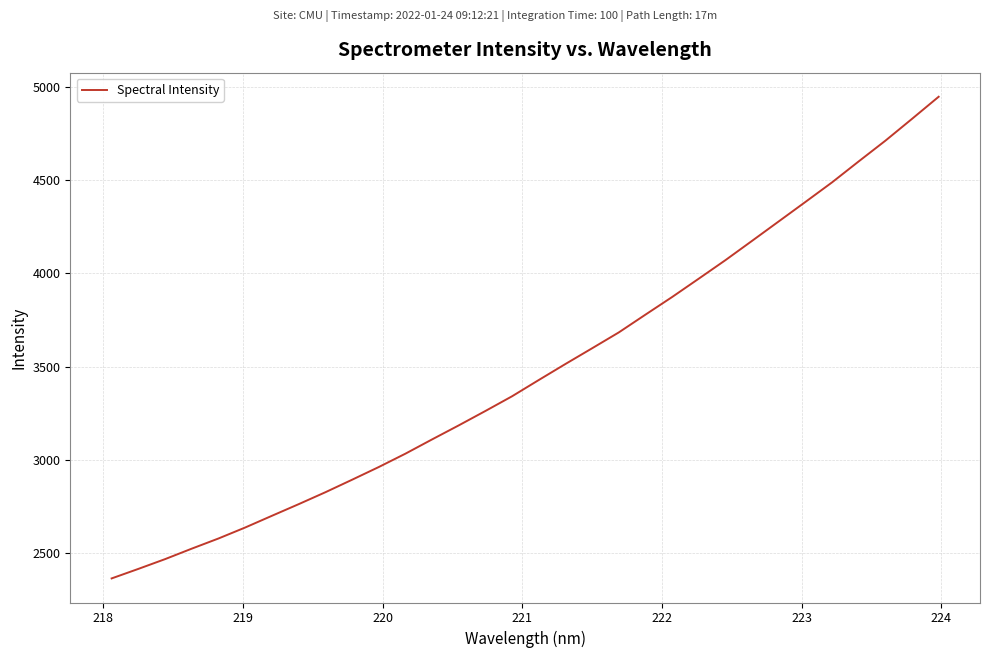

What is the difference between the maximum and minimum values?

2586.1